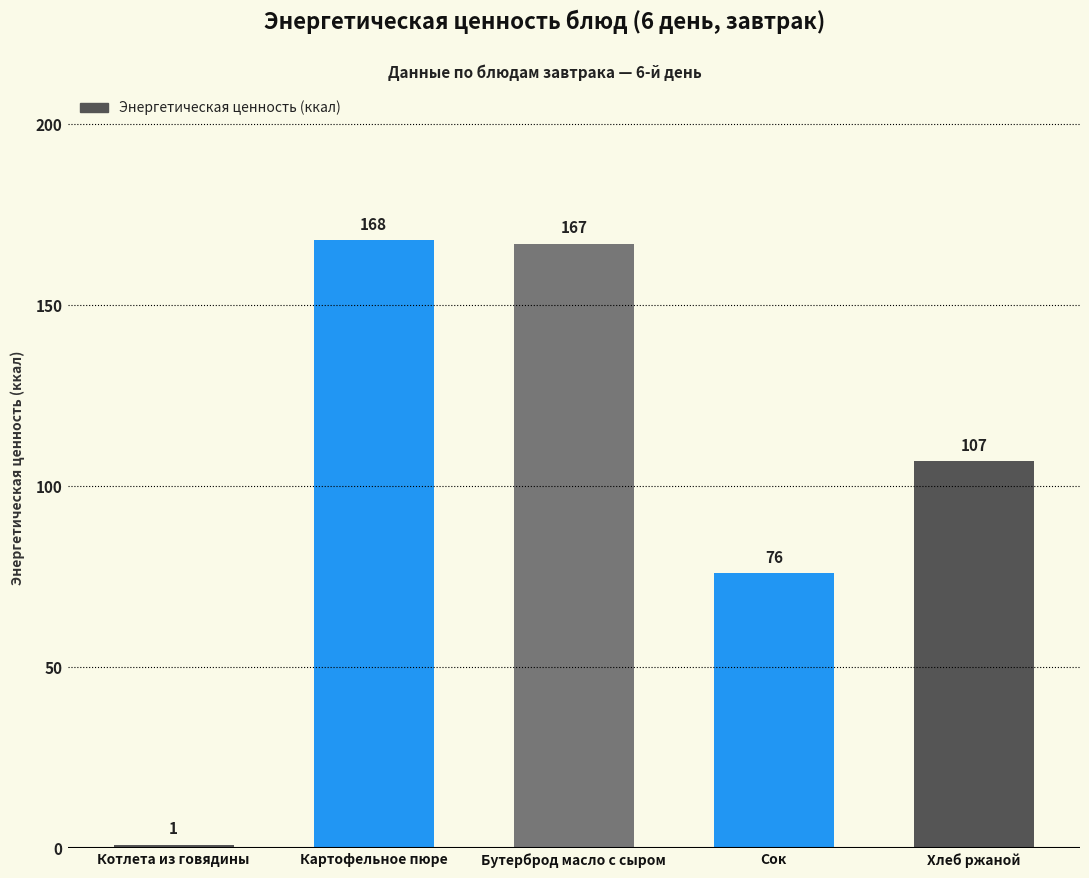

At which label is the value closest to 84?

Сок